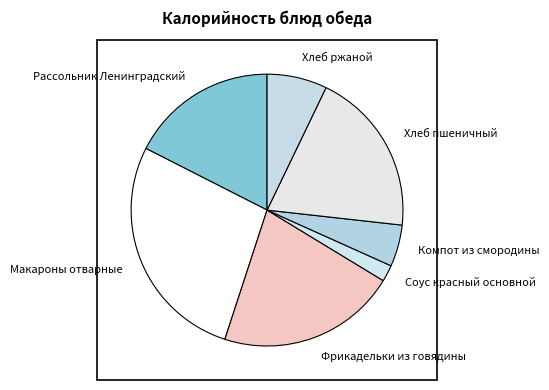

How many slices are in this pie chart?

7